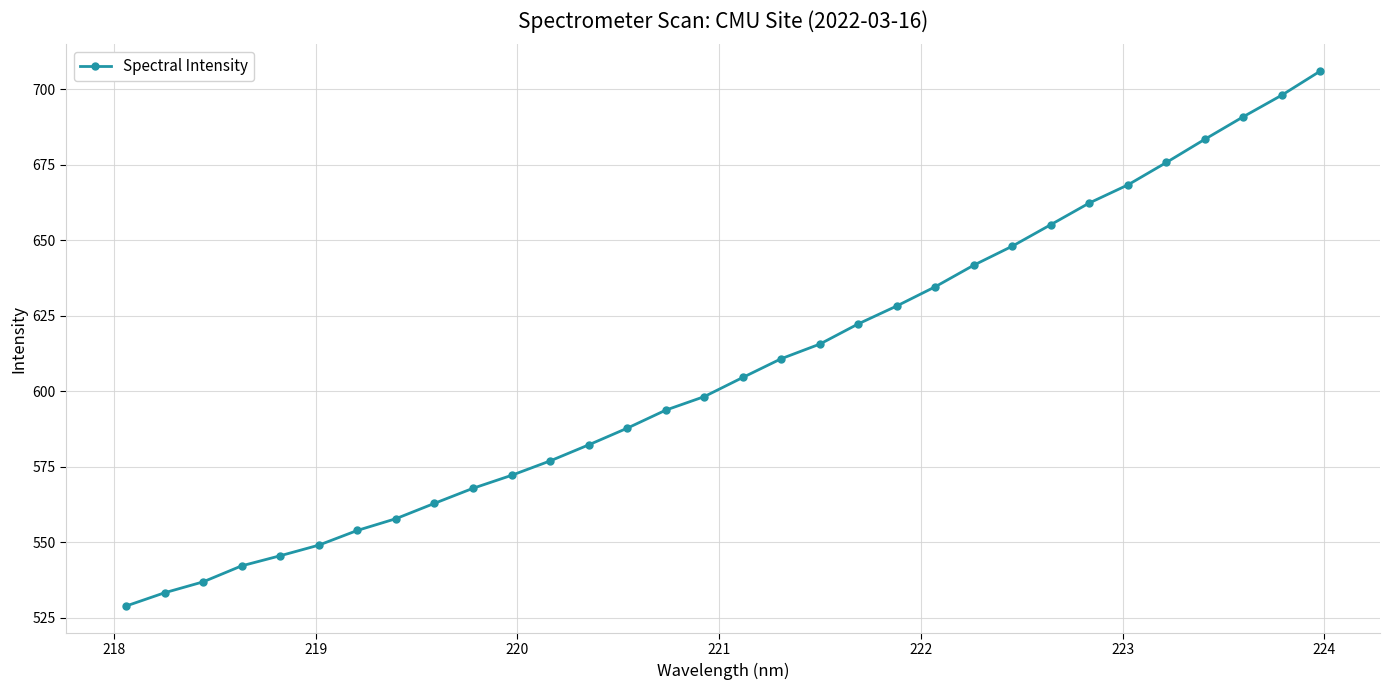

Count the number of values greater than 604.

16